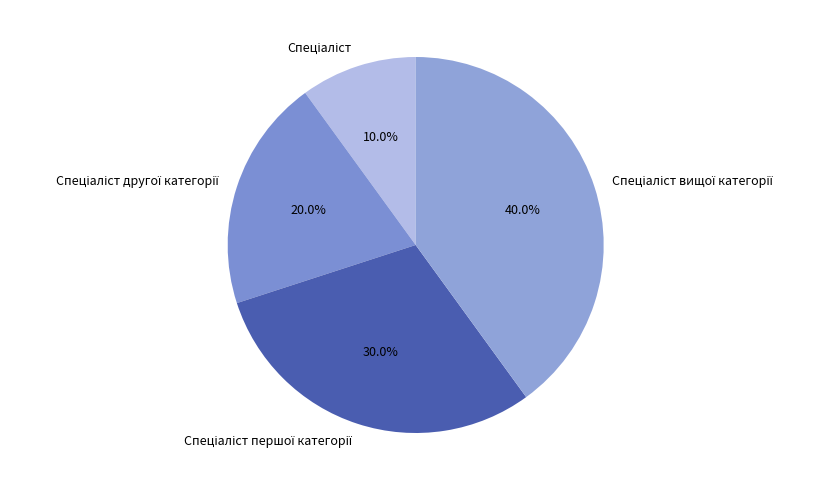

Does any single category account for the majority?

No